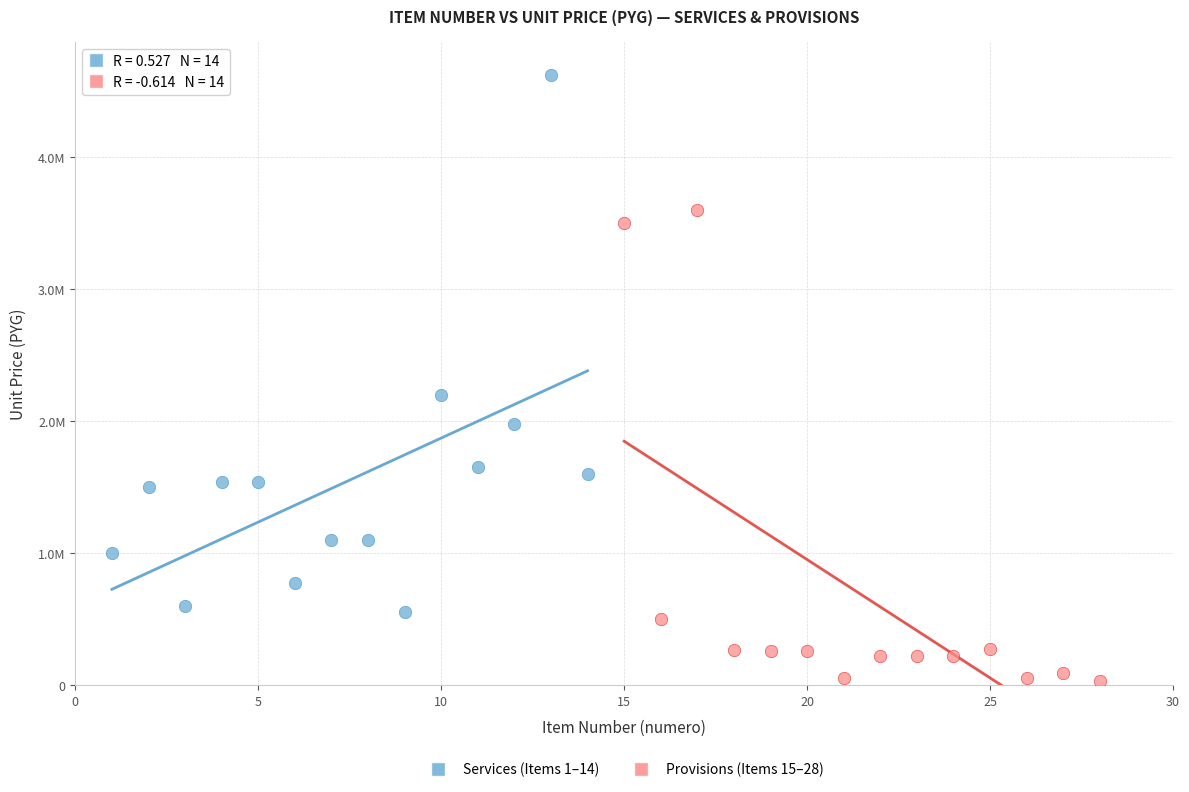

What are all the series names shown in the legend?

Services (Items 1–14), Provisions (Items 15–28)